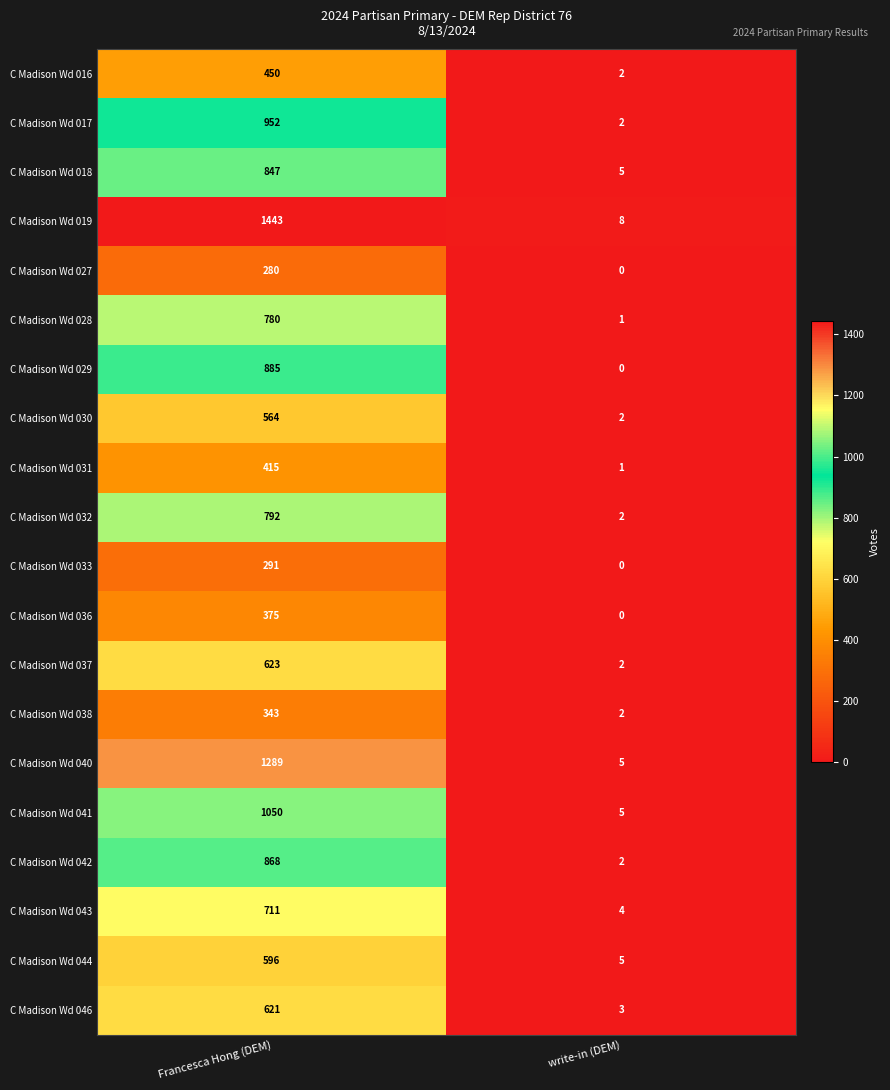

Count the number of data series in this chart.

20